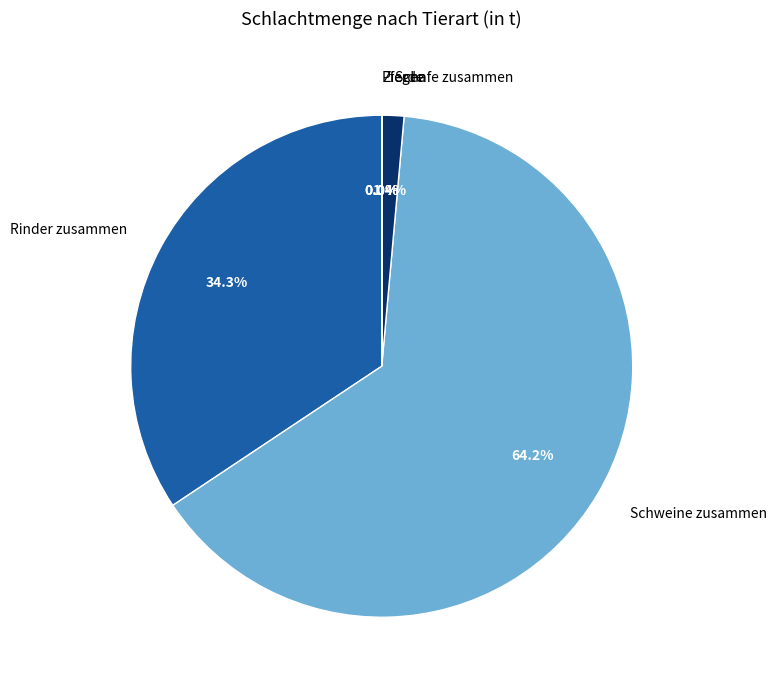

True or false: Rinder zusammen accounts for 34% of the total.

True